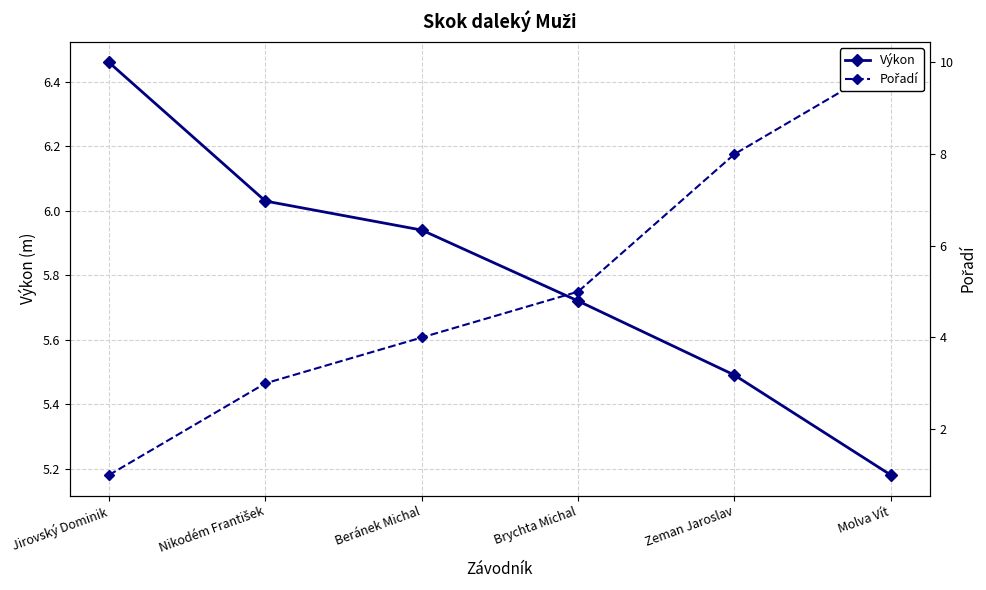

List the labels in order of Pořadí value, largest first.

Molva Vít, Zeman Jaroslav, Brychta Michal, Beránek Michal, Nikodém František, Jirovský Dominik